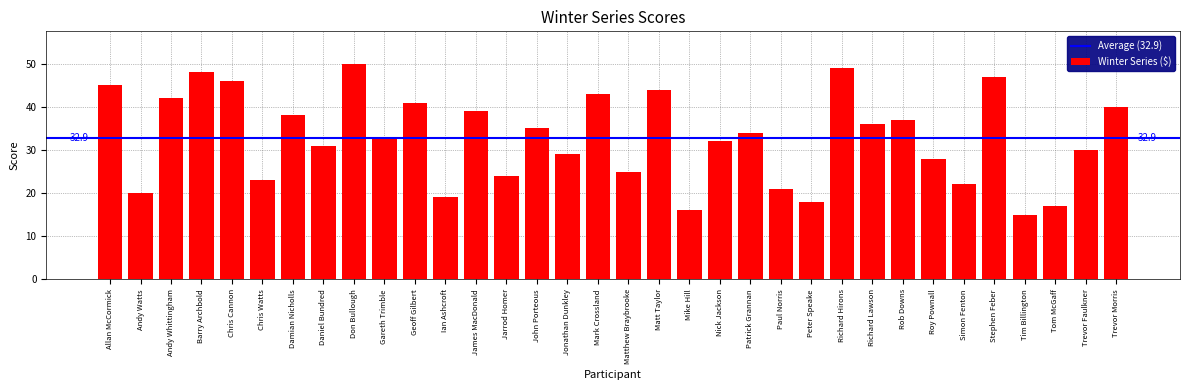

What is the greatest value displayed?

50